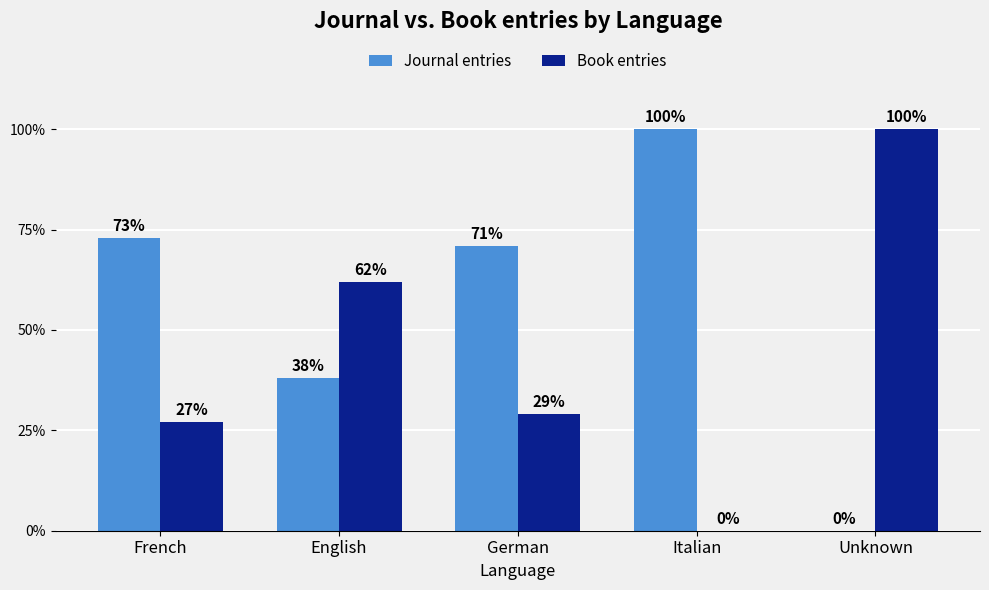

The value of Book entries at Unknown is 176. True or false?

False